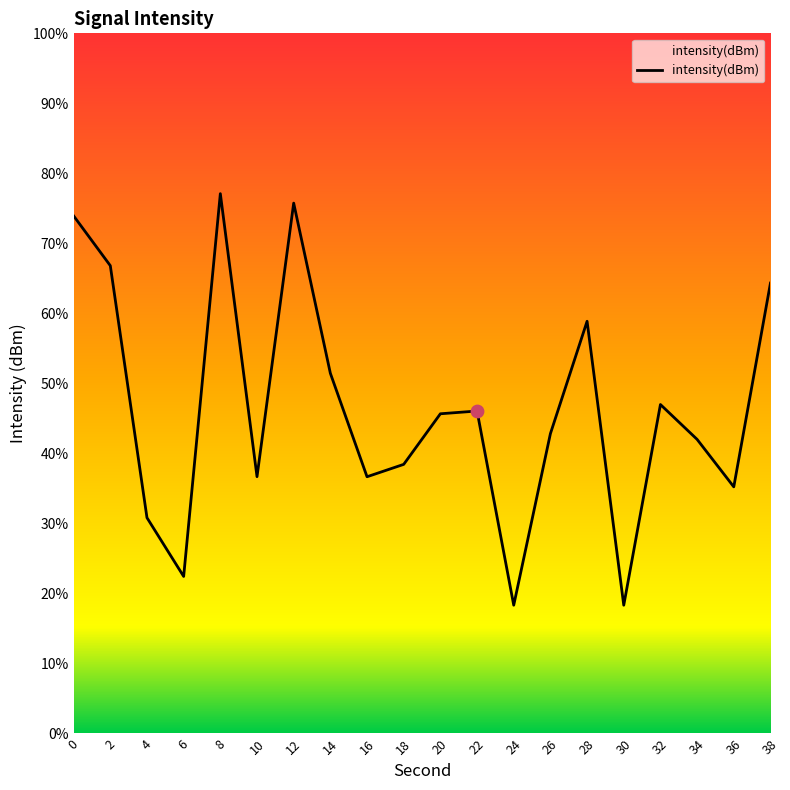

Which has a higher value, 0 or 12?

12